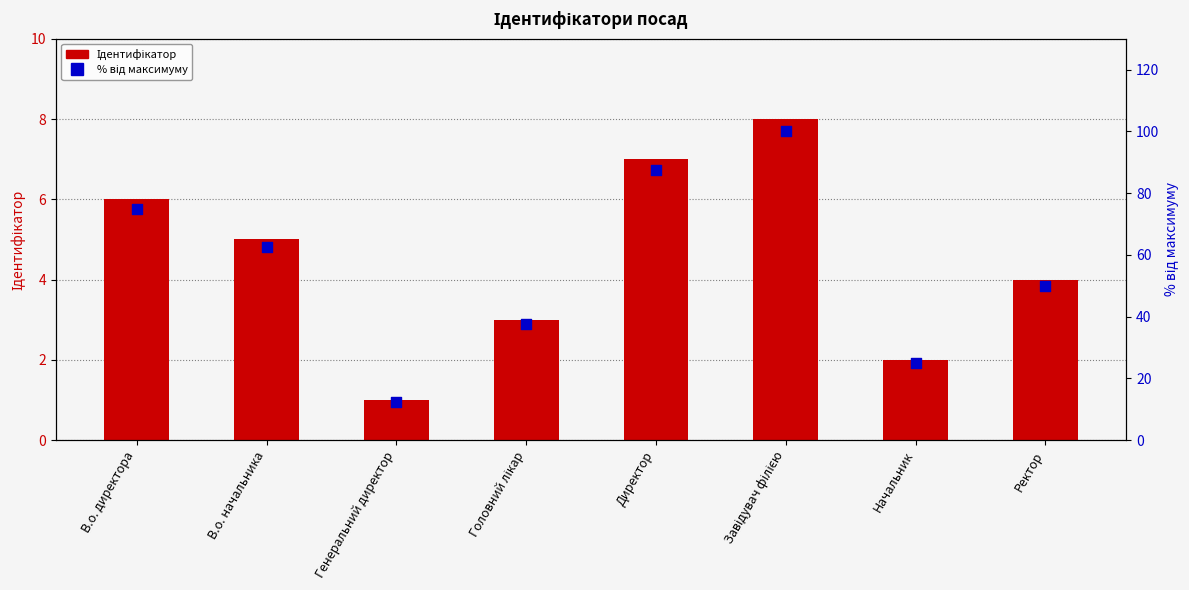

Which series contains the lowest Y value?

Ідентифікатор